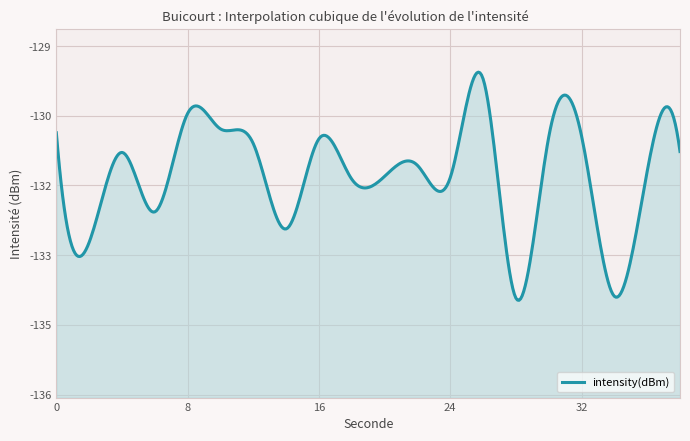

How many distinct data groups are displayed?

1